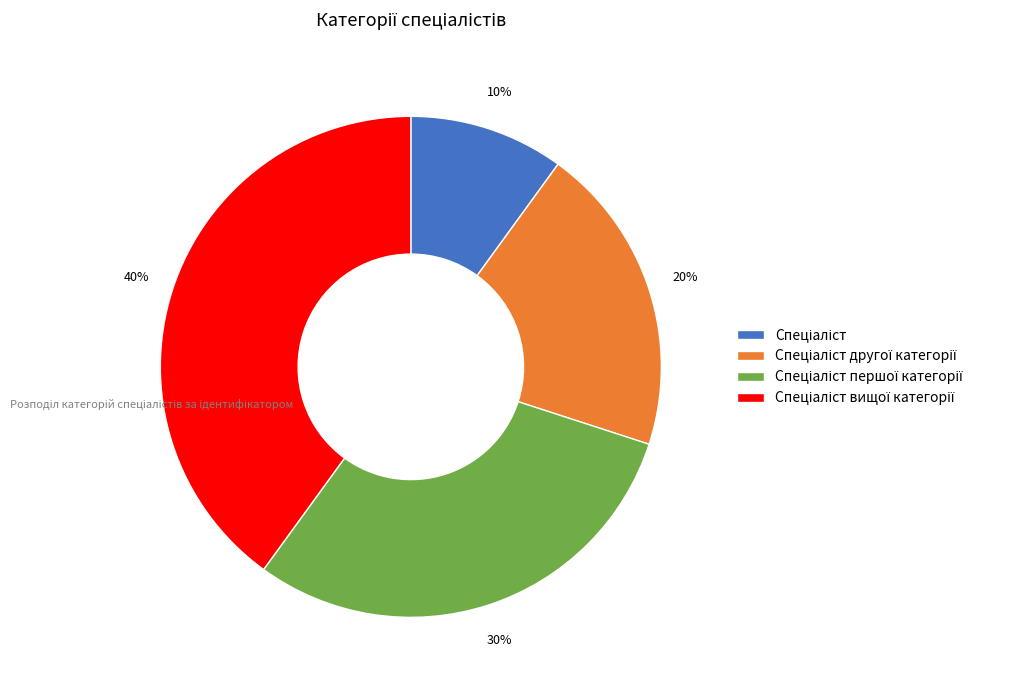

Is there any slice that represents more than half of the pie?

No